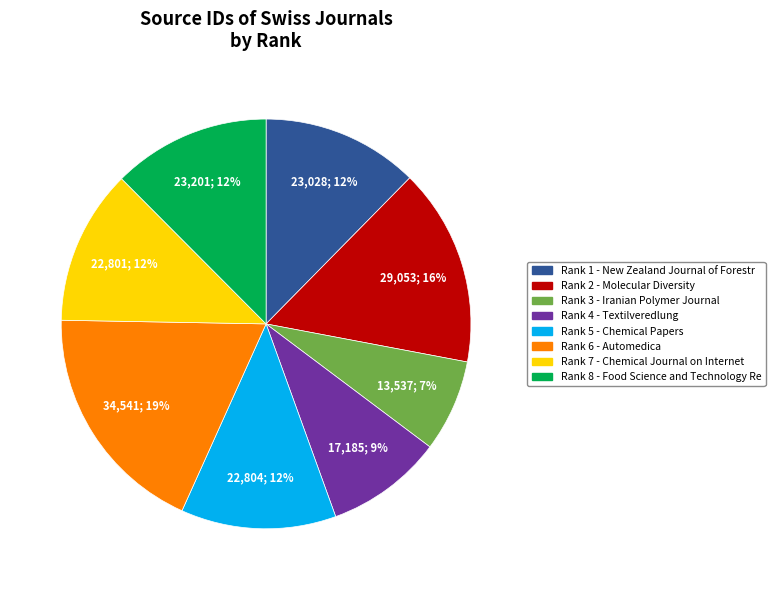

Does any single category account for the majority?

No